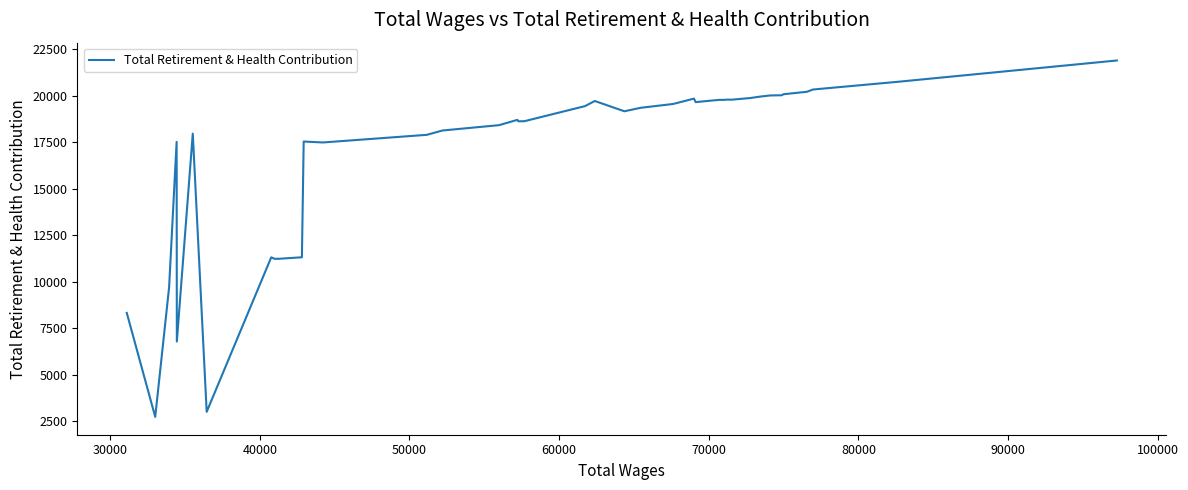

What is the maximum value shown in the chart?

21886